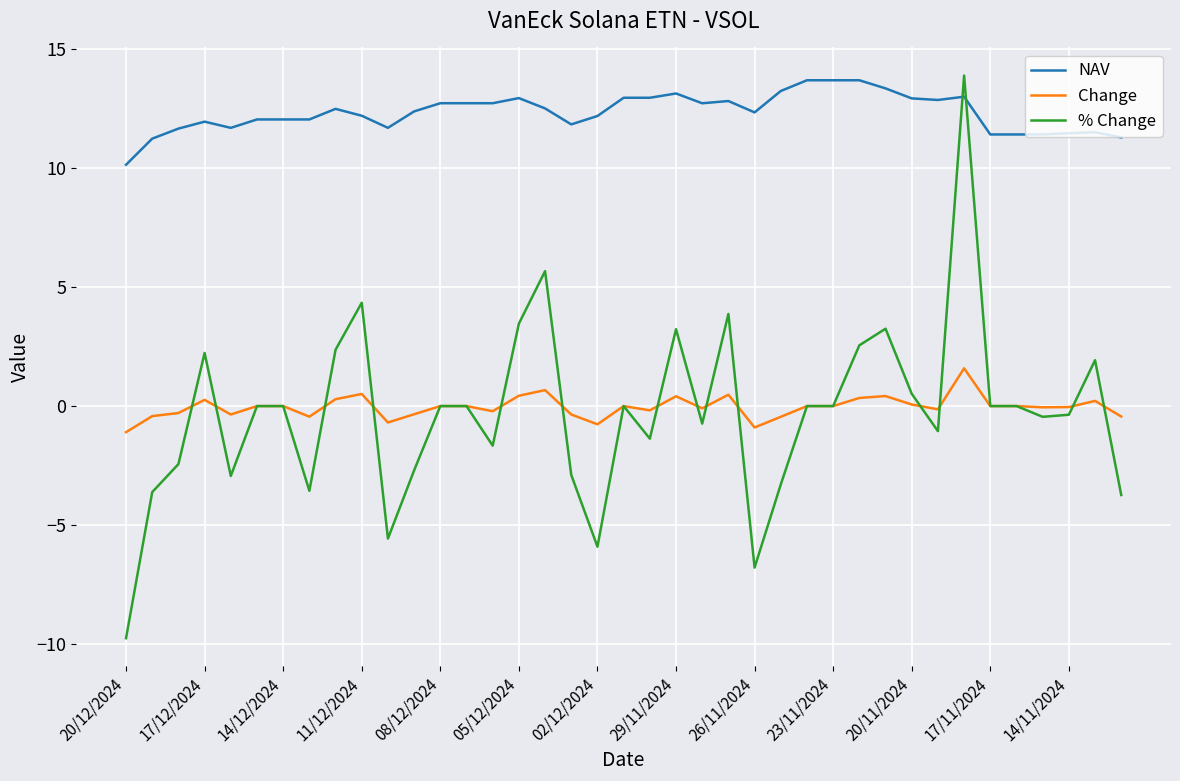

What is the difference between the maximum and minimum values in the NAV series?

3.6